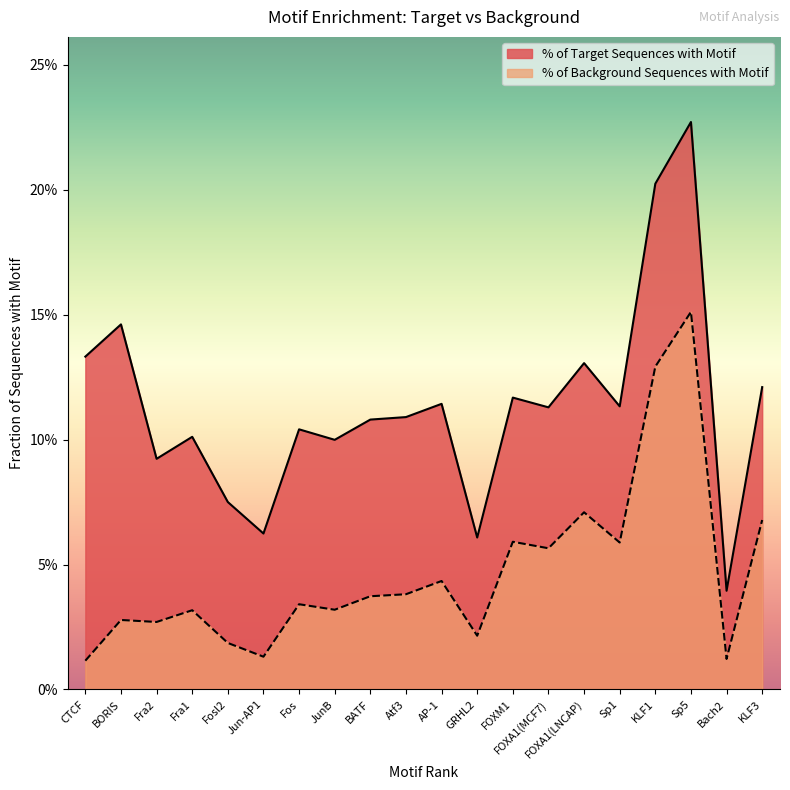

What is the difference between the highest and lowest values at Fos?

0.1